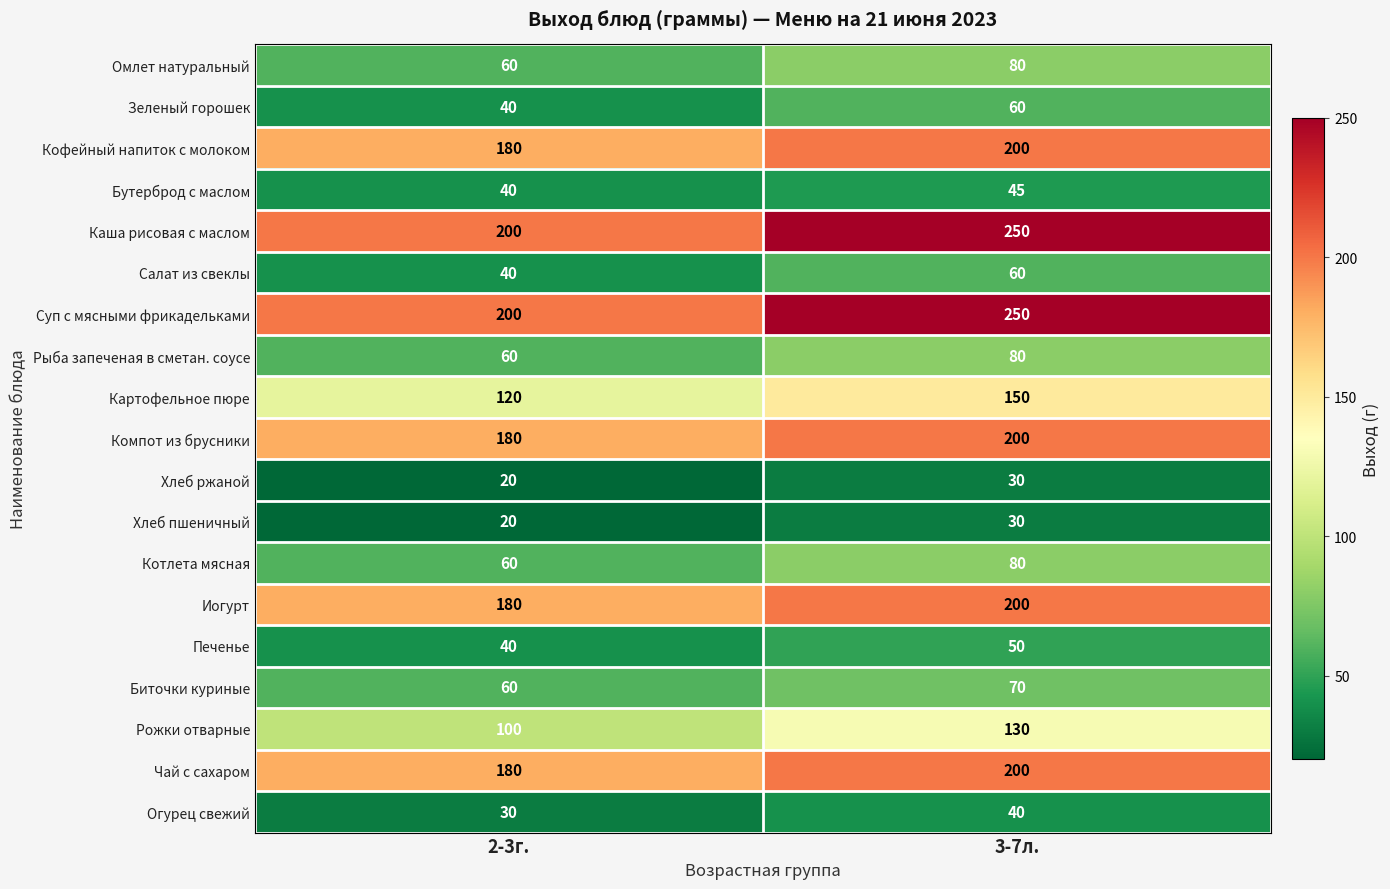

Rank the categories by Каша рисовая с маслом value from highest to lowest.

3-7л., 2-3г.